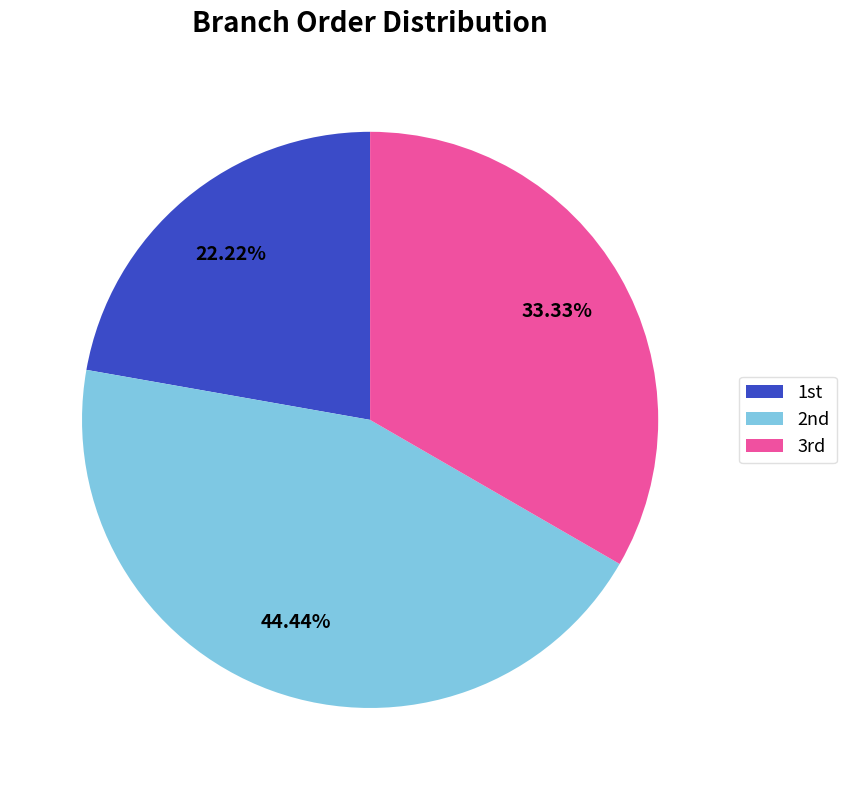

How many segments does this pie chart have?

3